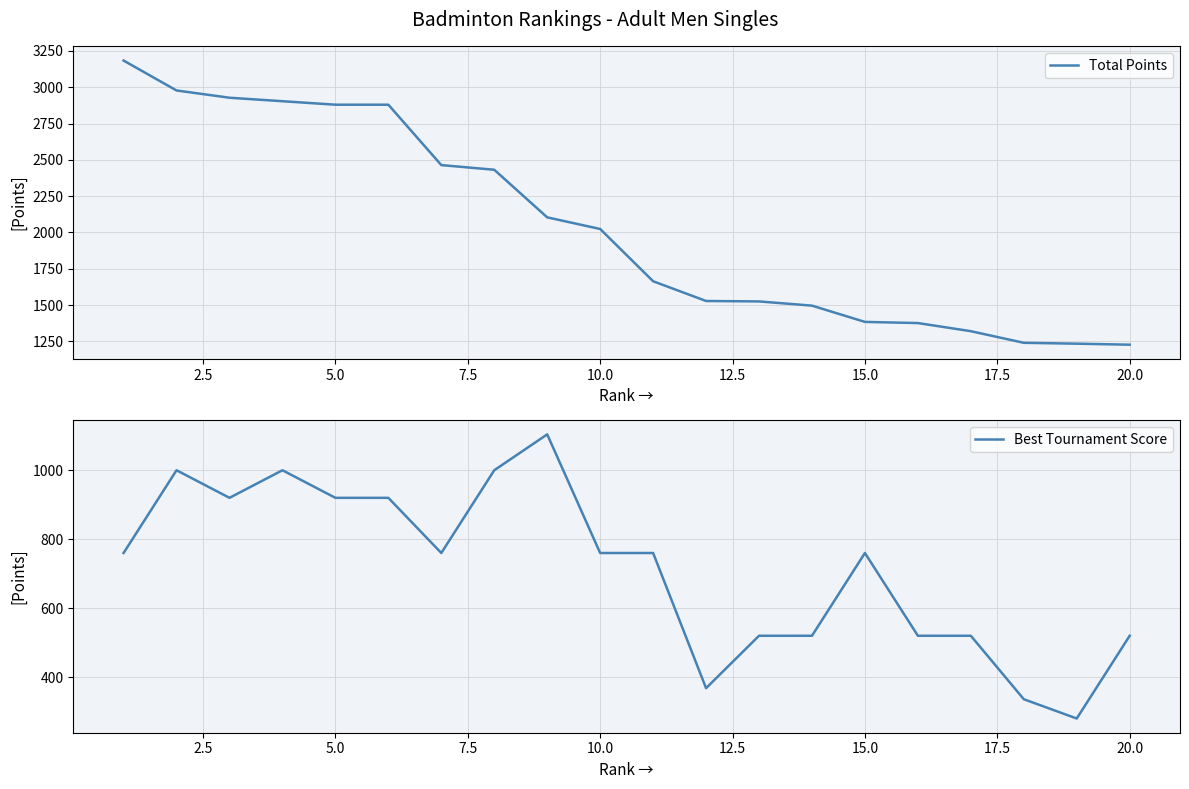

What is the average value of the Best Tournament Score series?

712